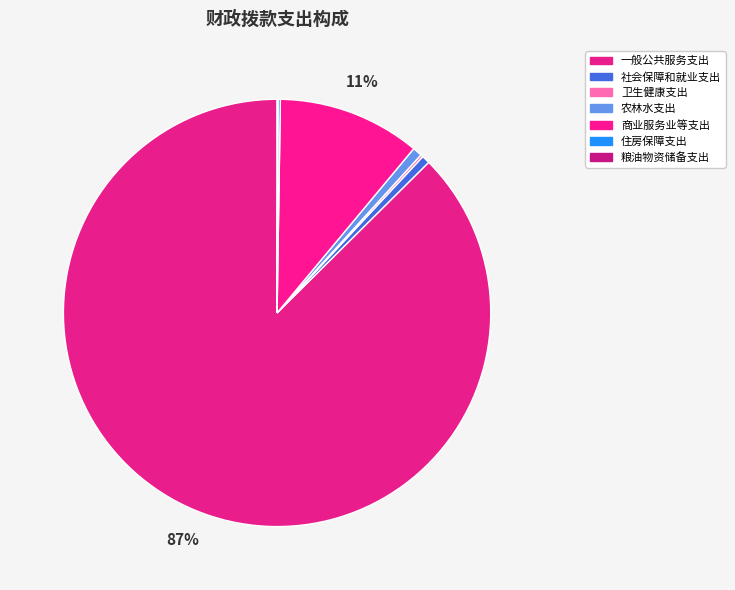

Combined, do 一般公共服务支出 and 卫生健康支出 account for over 50%?

Yes